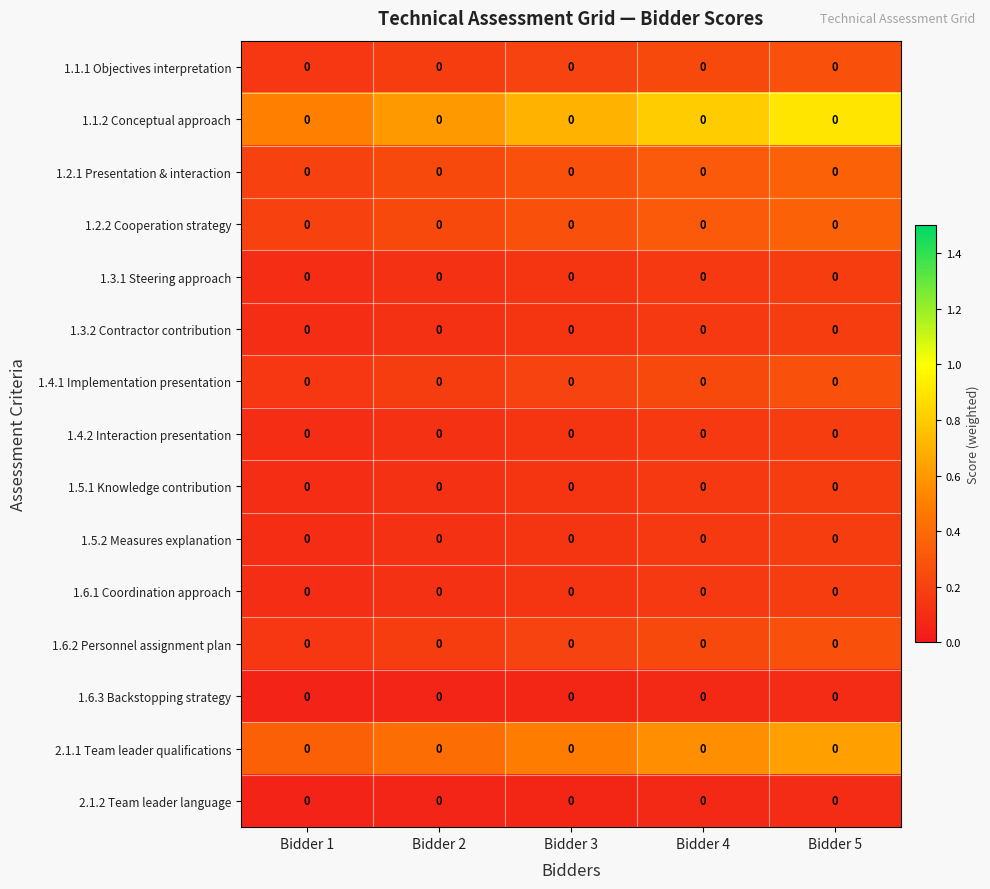

What is the maximum value shown in the chart?

0.9